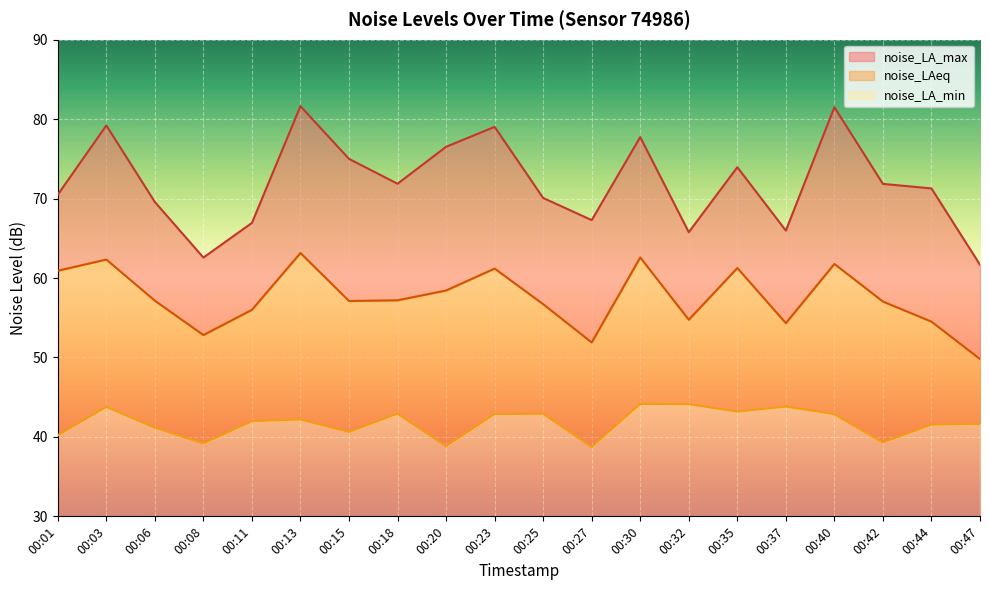

The value of noise_LA_max at 00:18 is 104.2. True or false?

False